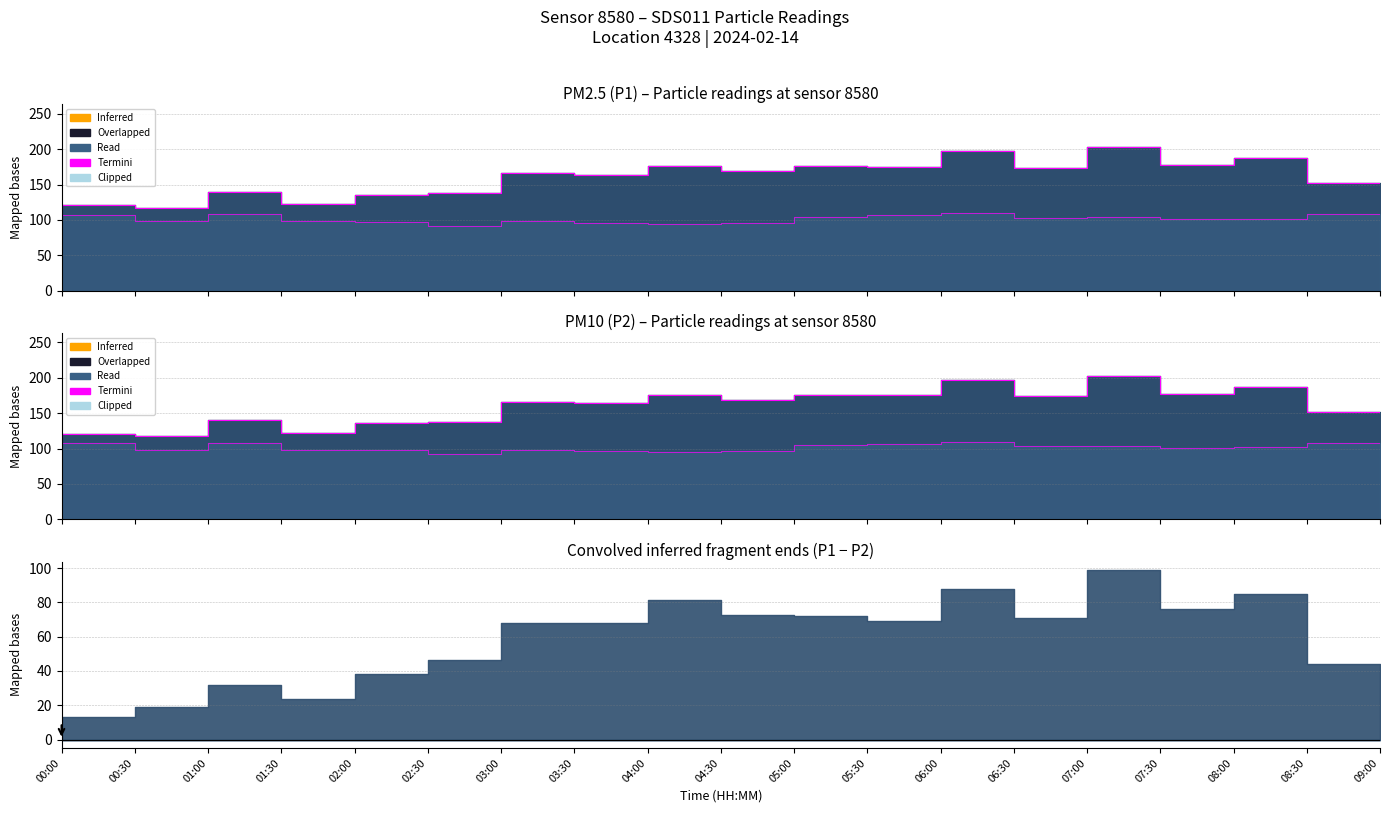

What is the difference between the maximum and minimum values?

85.7